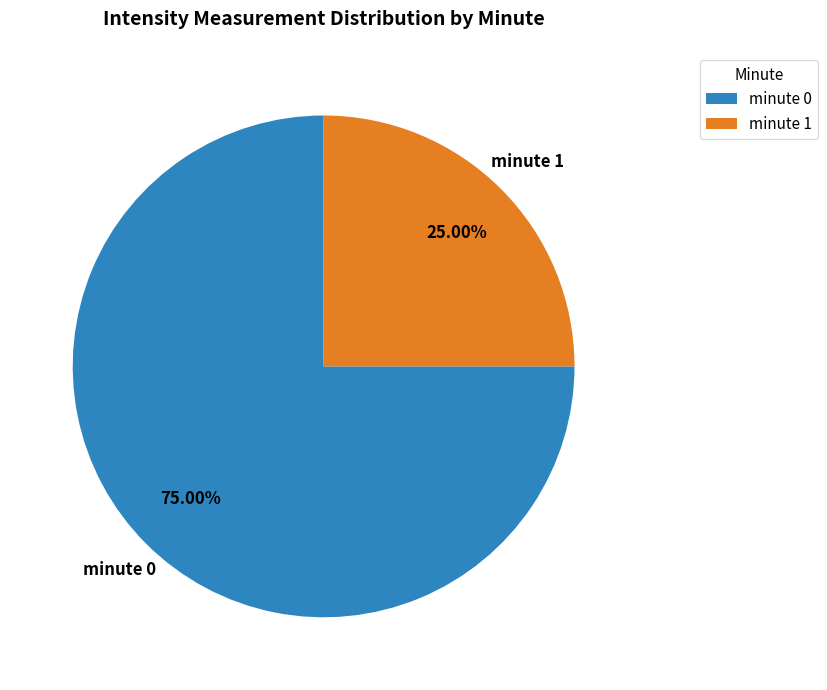

Between minute 0 and minute 1, which is larger?

minute 0